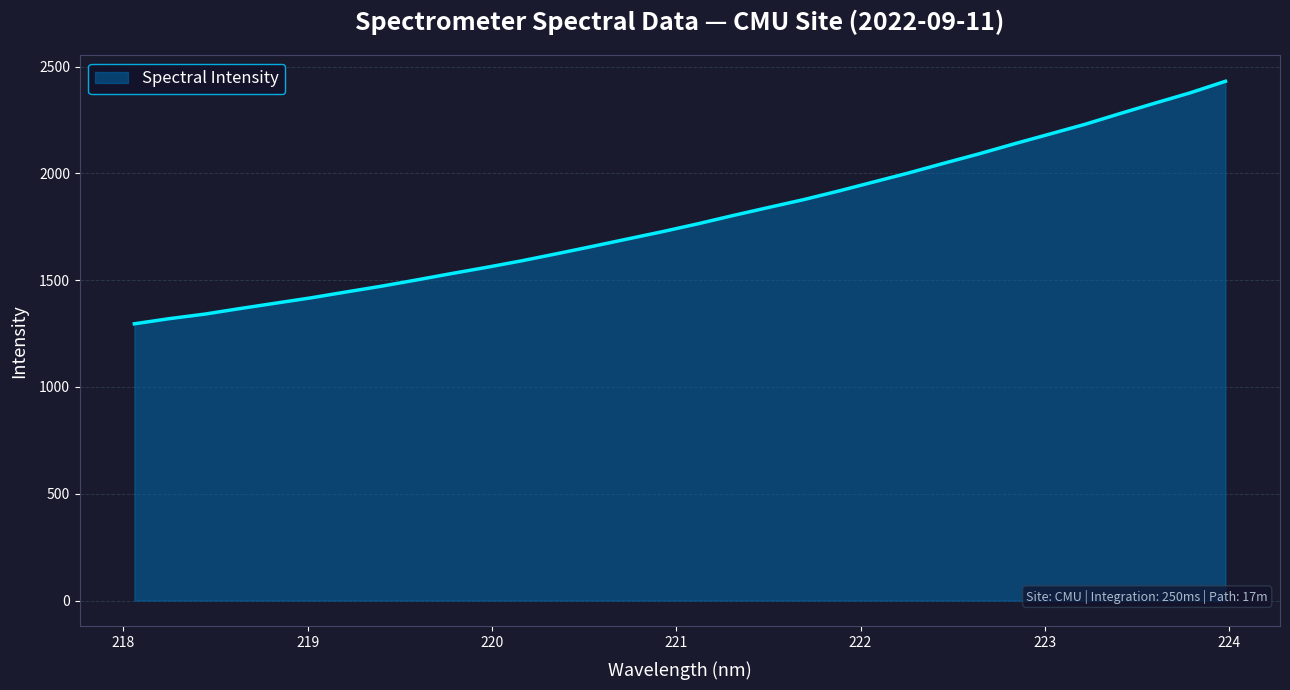

What is the difference between the maximum and minimum values?

1135.7